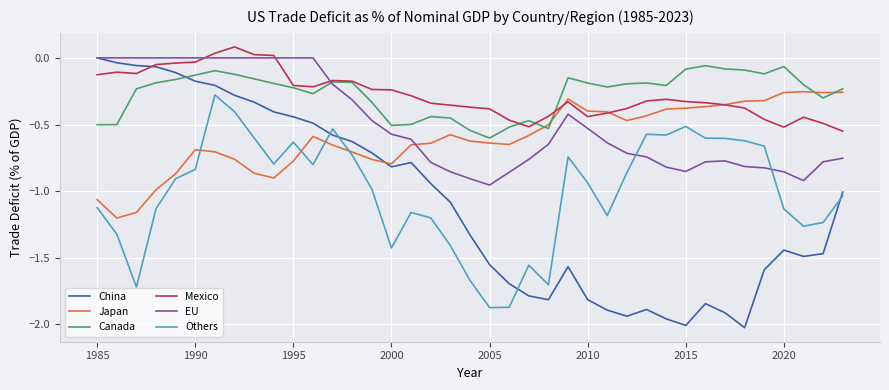

What are all the series names shown in the legend?

China, Japan, Canada, Mexico, EU, Others